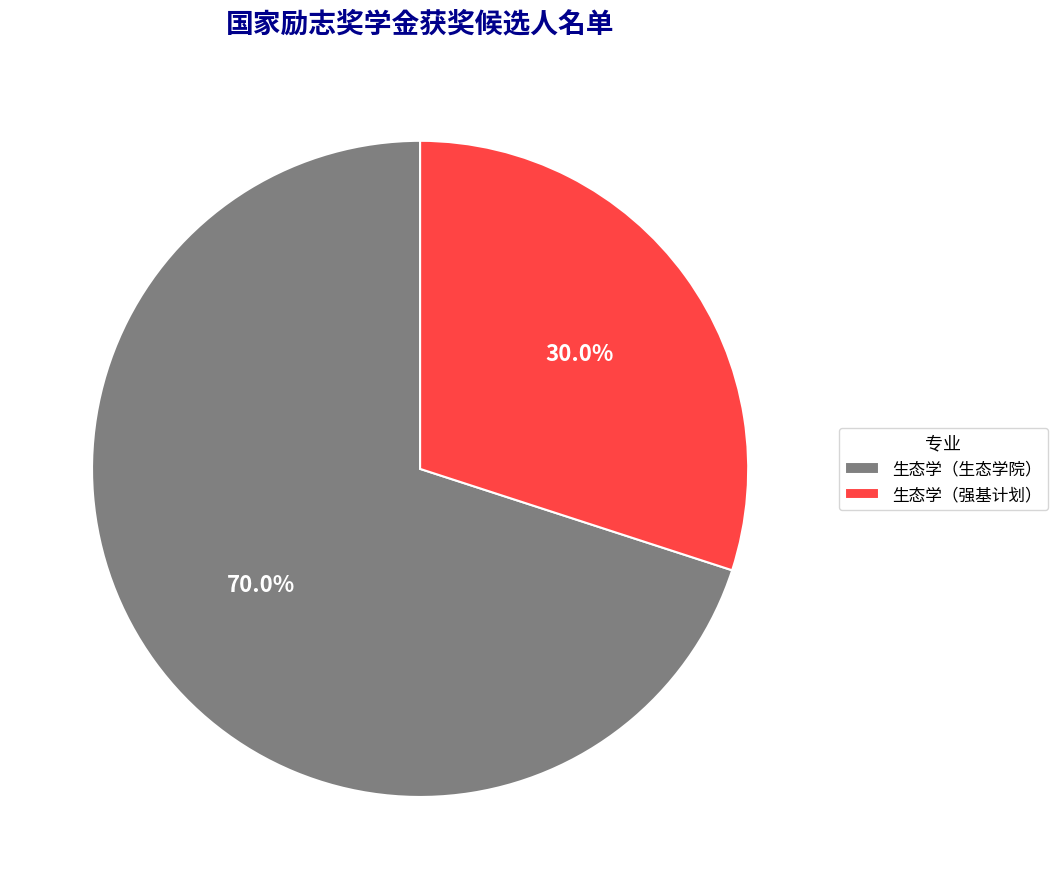

What is the smallest slice in the pie chart?

生态学（强基计划）